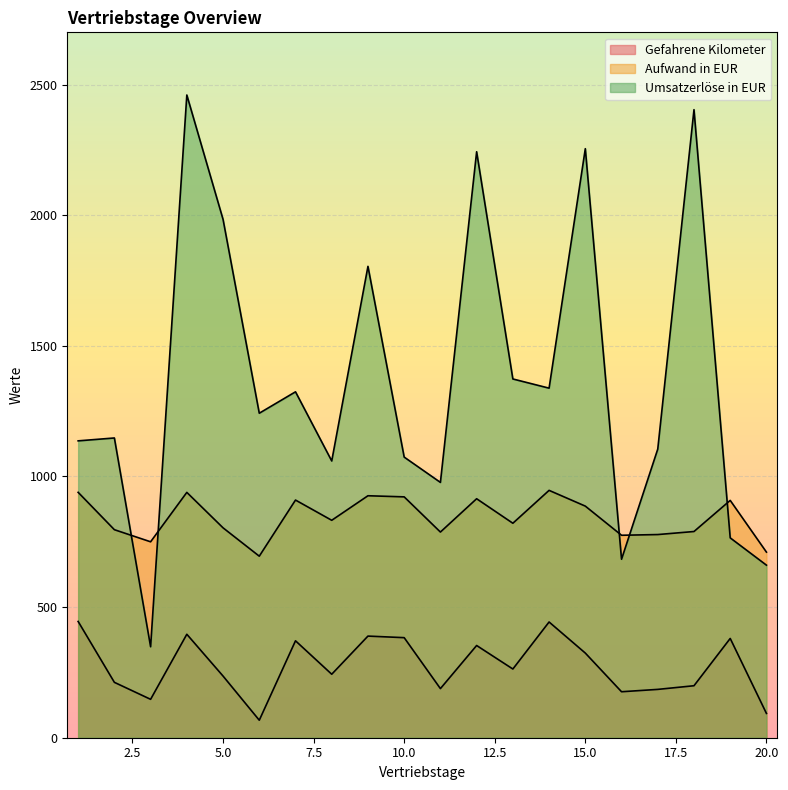

Reading right to left, what are all the values shown in this chart?

Gefahrene Kilometer: 20=93.0	19=380.0	18=199.0	17=185.0	16=176.0	15=324.0	14=443.0	13=263.0	12=353.0	11=188.0	10=383.0	9=389.0	8=243.0	7=371.0	6=67.0	5=236.0	4=396.0	3=147.0	2=212.0	1=445.0
Aufwand in EUR: 20=710.5	19=908.4	18=789.3	17=777.6	16=775.0	15=886.5	14=946.8	13=821.0	12=914.8	11=787.2	10=921.9	9=926.2	8=832.2	7=909.7	6=694.9	5=803.4	4=939.1	3=750.0	2=796.3	1=939.2
Umsatzerlöse in EUR: 20=660.6	19=765.0	18=2404.0	17=1104.8	16=683.2	15=2254.6	14=1338.0	13=1373.2	12=2242.9	11=977.3	10=1074.2	9=1804.2	8=1059.3	7=1324.0	6=1242.1	5=1984.0	4=2460.1	3=348.2	2=1147.3	1=1136.3